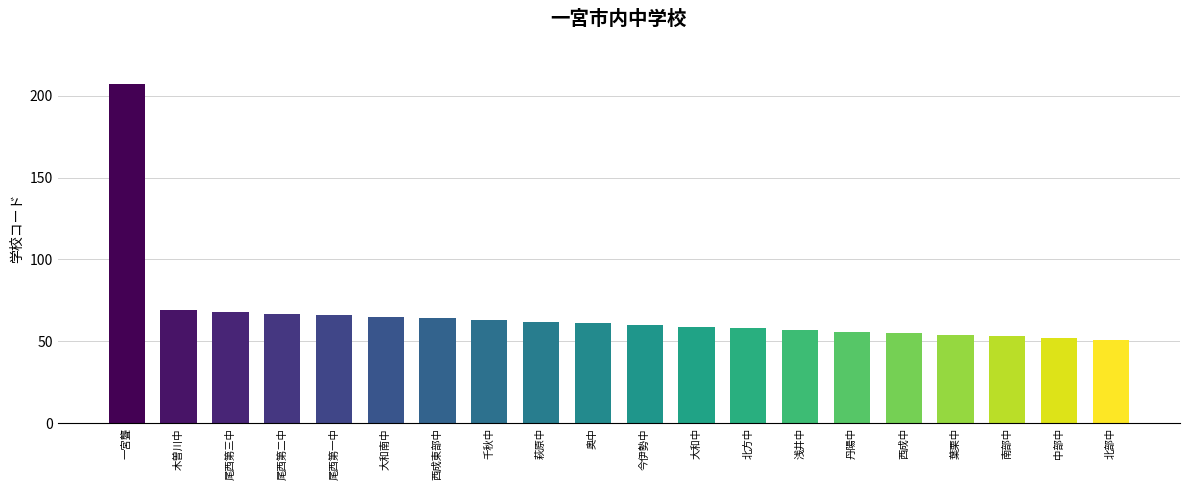

What position from the left is 西成東部中?

7